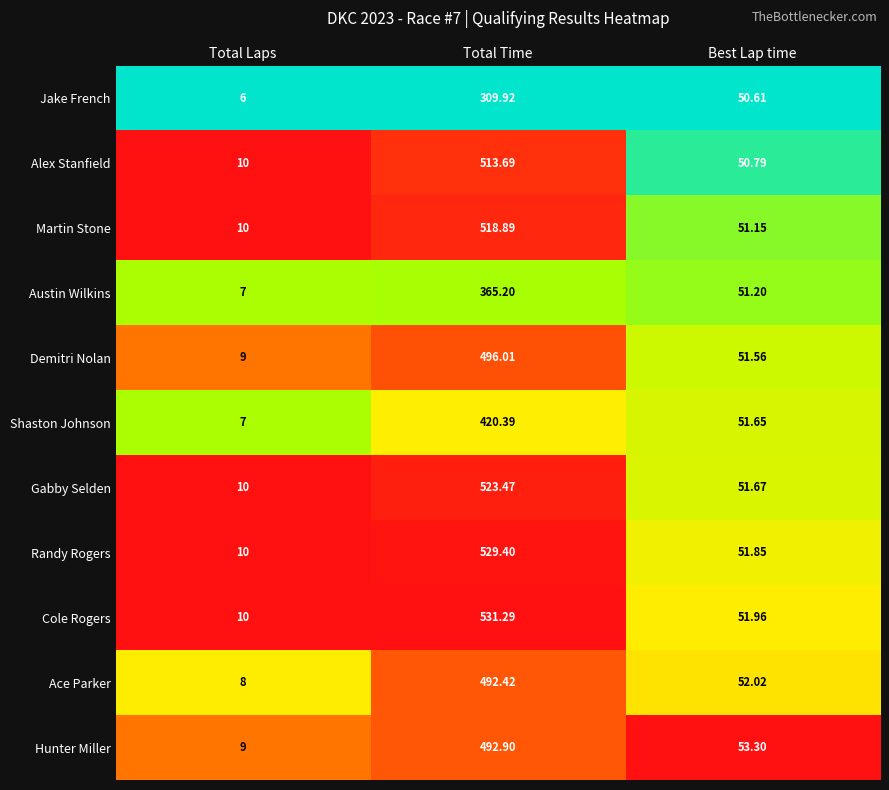

List the labels in order of Hunter Miller value, largest first.

Total Time, Best Lap time, Total Laps